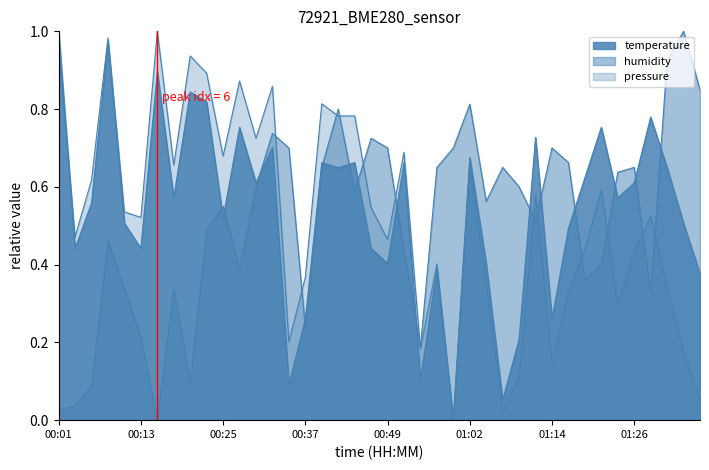

What is the value of the pressure point at the 21st from the left?

0.5